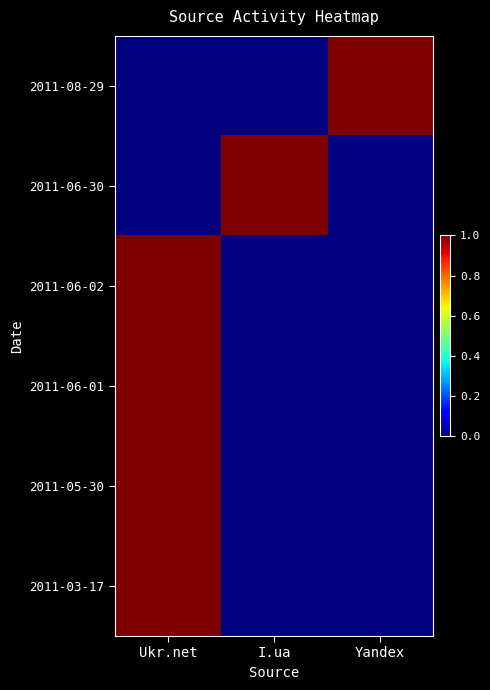

Which label corresponds to the smallest value in the chart?

Ukr.net